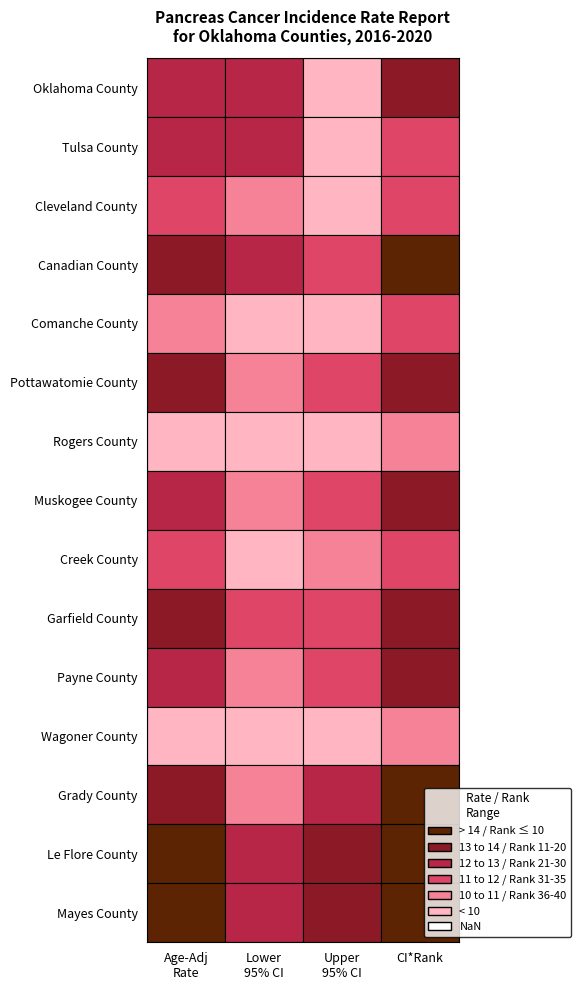

What is the average value of the Pottawatomie County series?

15.6